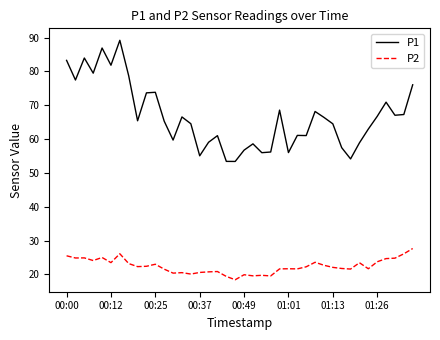

List the series in order of their overall mean, highest first.

P1, P2